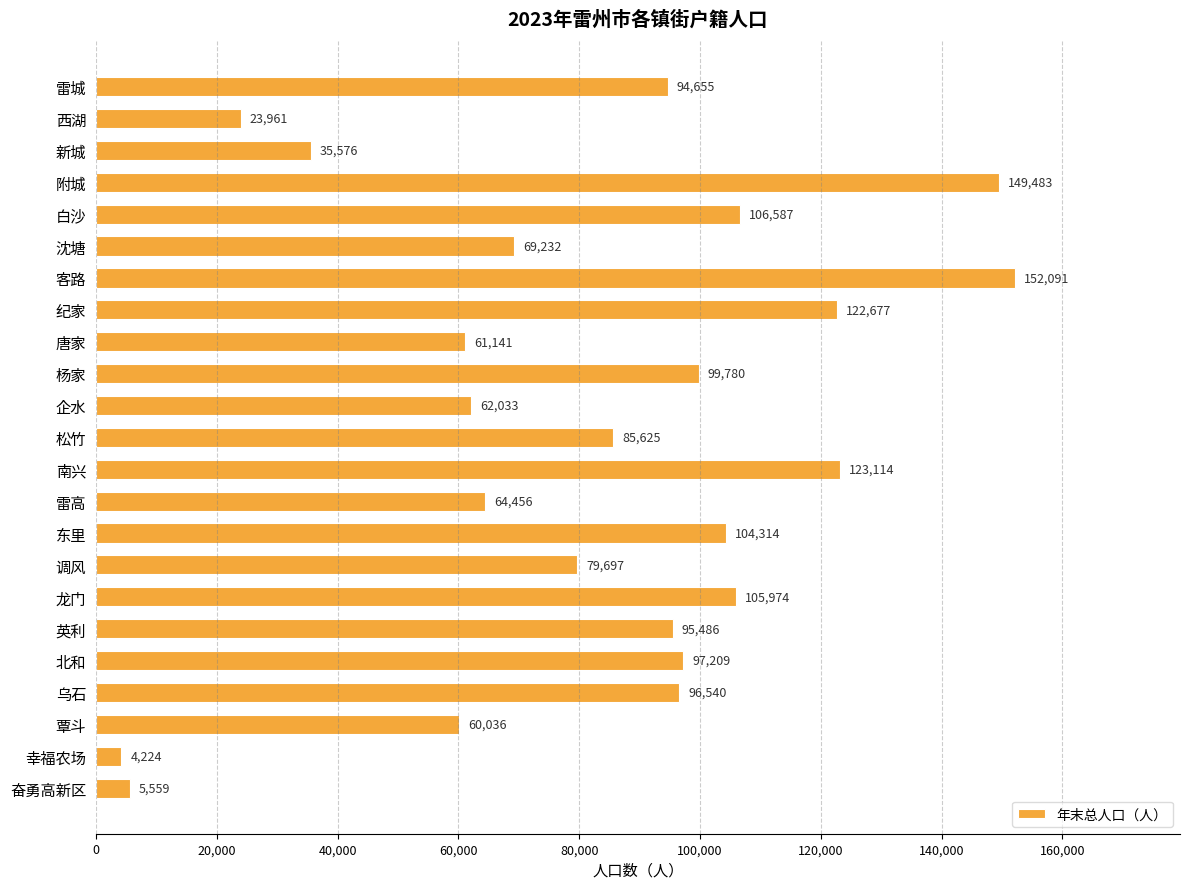

Reading bottom to top, list all the values displayed in this chart.

5559	4224	60036	96540	97209	95486	105974	79697	104314	64456	123114	85625	62033	99780	61141	122677	152091	69232	106587	149483	35576	23961	94655